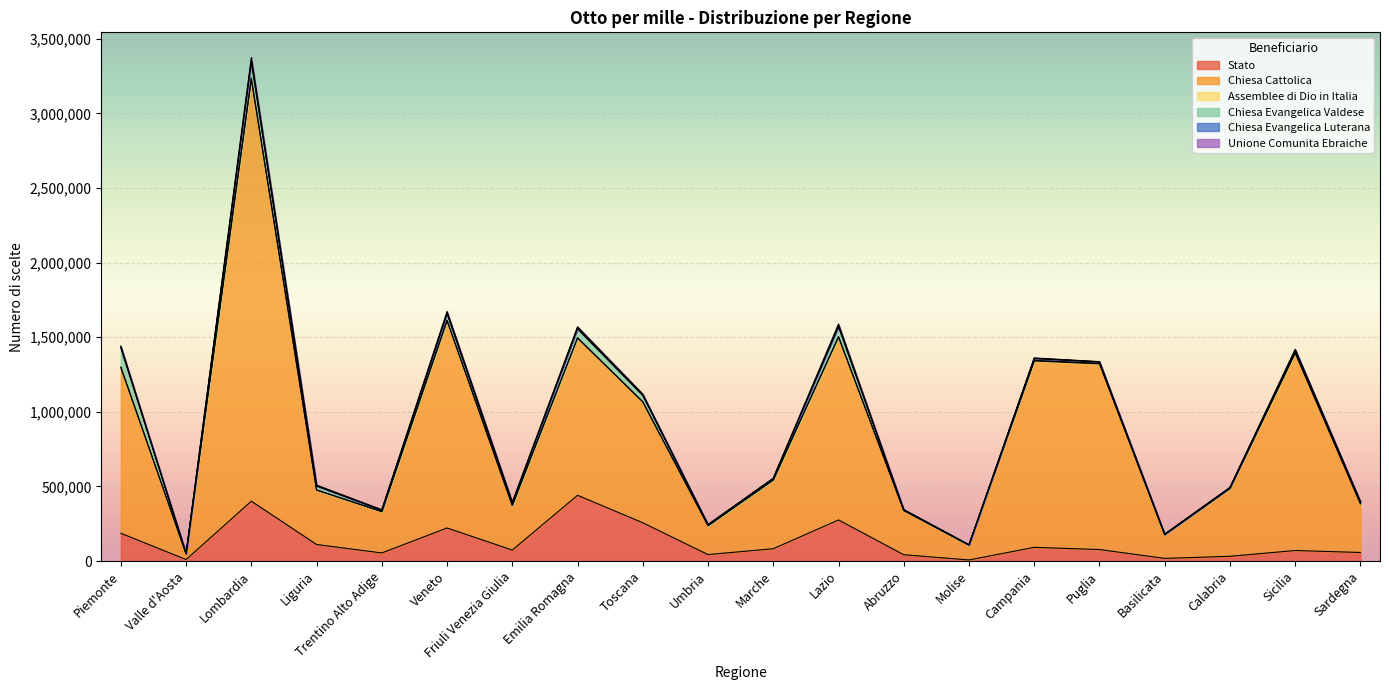

Reading left to right, list all the values displayed in this chart.

Stato: Piemonte=185902	Valle d'Aosta=9749	Lombardia=400882	Liguria=110775	Trentino Alto Adige=53954	Veneto=221384	Friuli Venezia Giulia=73198	Emilia Romagna=440416	Toscana=256326	Umbria=43064	Marche=82252	Lazio=275199	Abruzzo=42068	Molise=7020	Campania=91669	Puglia=76742	Basilicata=17676	Calabria=31538	Sicilia=70348	Sardegna=57138
Chiesa Cattolica: Piemonte=1110017	Valle d'Aosta=37857	Lombardia=2827612	Liguria=364746	Trentino Alto Adige=277019	Veneto=1389147	Friuli Venezia Giulia=299023	Emilia Romagna=1053255	Toscana=809407	Umbria=193904	Marche=460078	Lazio=1225247	Abruzzo=296204	Molise=100356	Campania=1248844	Puglia=1244576	Basilicata=158508	Calabria=454744	Sicilia=1321320	Sardegna=326761
Assemblee di Dio in Italia: Piemonte=3847	Valle d'Aosta=122	Lombardia=7176	Liguria=751	Trentino Alto Adige=362	Veneto=2439	Friuli Venezia Giulia=615	Emilia Romagna=2771	Toscana=1722	Umbria=218	Marche=626	Lazio=3352	Abruzzo=506	Molise=104	Campania=4387	Puglia=3035	Basilicata=775	Calabria=1514	Sicilia=8723	Sardegna=400
Chiesa Evangelica Valdese: Piemonte=127703	Valle d'Aosta=2166	Lombardia=109003	Liguria=26210	Trentino Alto Adige=8259	Veneto=44402	Friuli Venezia Giulia=15570	Emilia Romagna=59203	Toscana=41702	Umbria=5572	Marche=9740	Lazio=65683	Abruzzo=4436	Molise=886	Campania=11525	Puglia=9028	Basilicata=2155	Calabria=3884	Sicilia=12637	Sardegna=10651
Chiesa Evangelica Luterana: Piemonte=5985	Valle d'Aosta=155	Lombardia=11237	Liguria=3097	Trentino Alto Adige=2149	Veneto=5691	Friuli Venezia Giulia=2593	Emilia Romagna=5567	Toscana=4165	Umbria=613	Marche=964	Lazio=7059	Abruzzo=507	Molise=122	Campania=2485	Puglia=1328	Basilicata=360	Calabria=704	Sicilia=2582	Sardegna=1203
Unione Comunita Ebraiche: Piemonte=7639	Valle d'Aosta=259	Lombardia=18234	Liguria=2815	Trentino Alto Adige=1799	Veneto=9007	Friuli Venezia Giulia=3234	Emilia Romagna=8787	Toscana=5703	Umbria=637	Marche=1315	Lazio=11686	Abruzzo=569	Molise=105	Campania=1755	Puglia=1430	Basilicata=436	Calabria=683	Sicilia=2097	Sardegna=1670